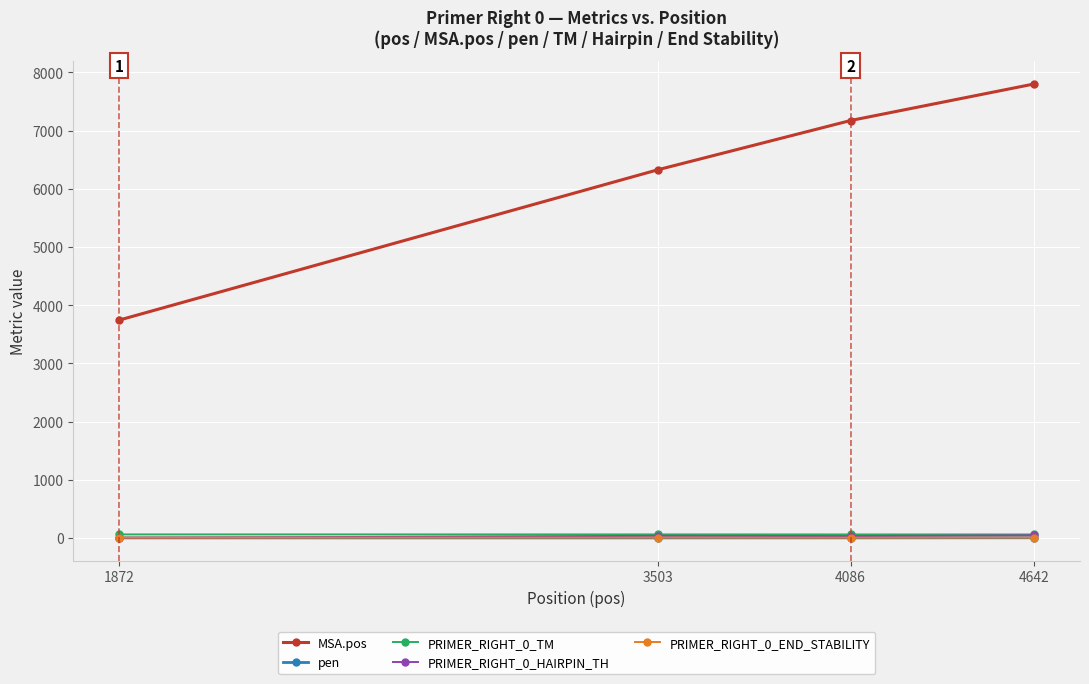

Which series has the widest spread of values?

MSA.pos